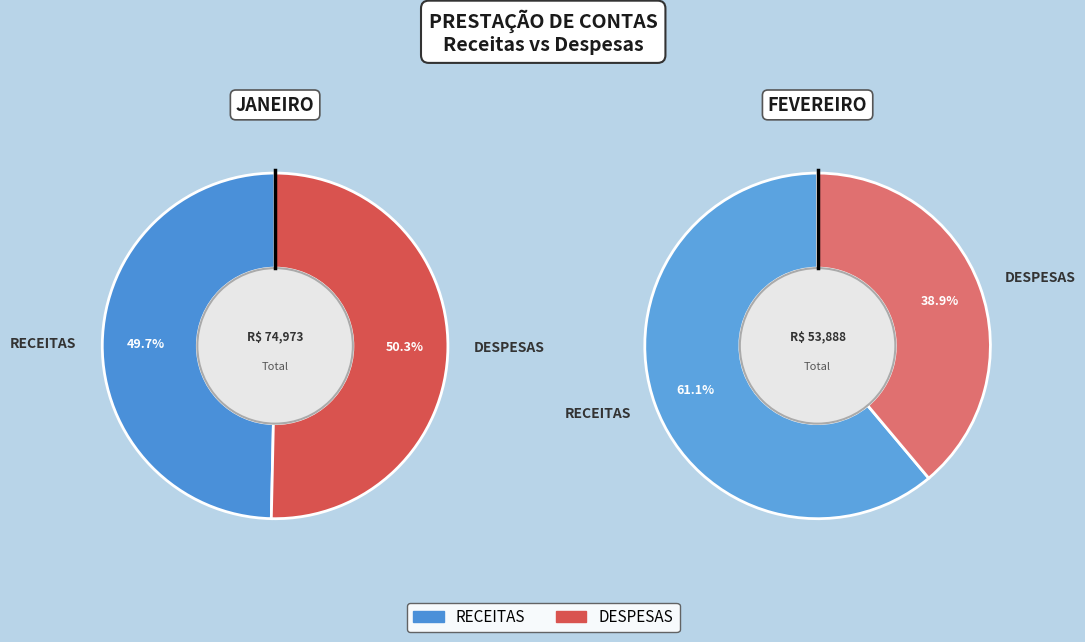

How many segments does this pie chart have?

2